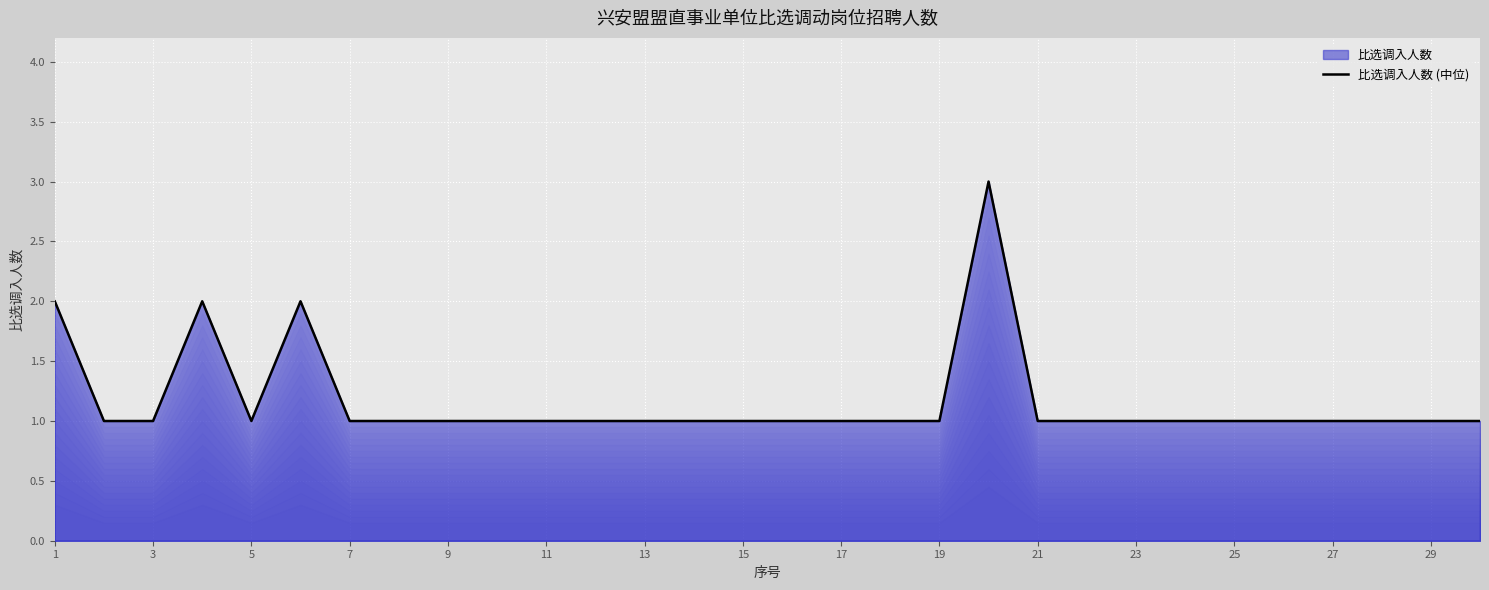

How many series are shown in this chart?

1